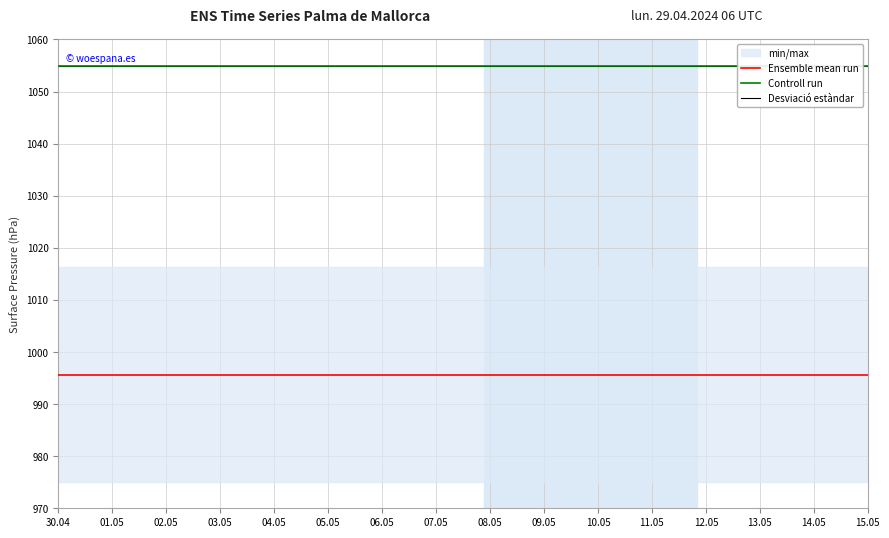

What is the sum of all Controll run values?

21100.0